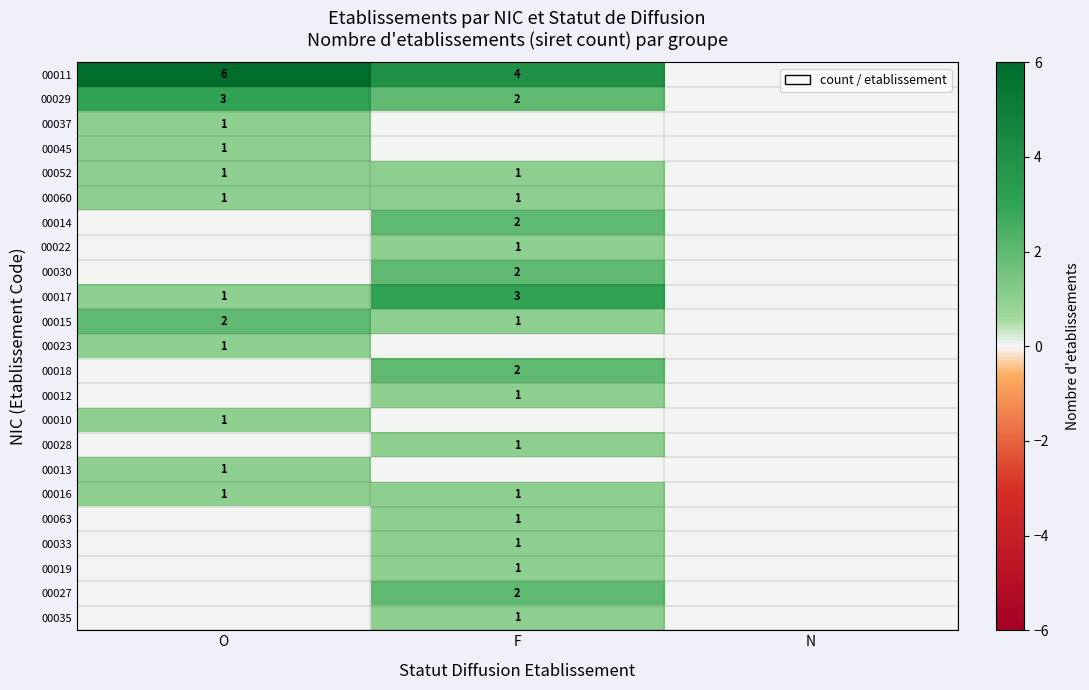

The 00037 series shows 1 at O. True or false?

True